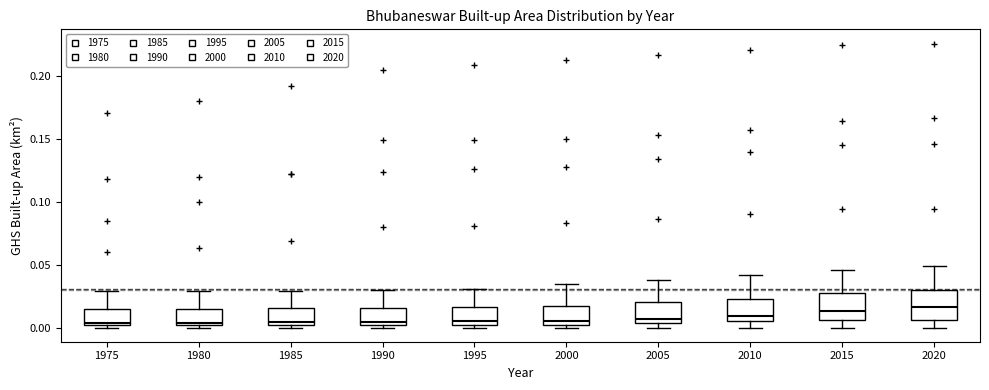

Where is the lower edge of the box at x = 1995 on the y-axis? The values are not printed on the chart, so give them approximately, as read against the axis.

0.000